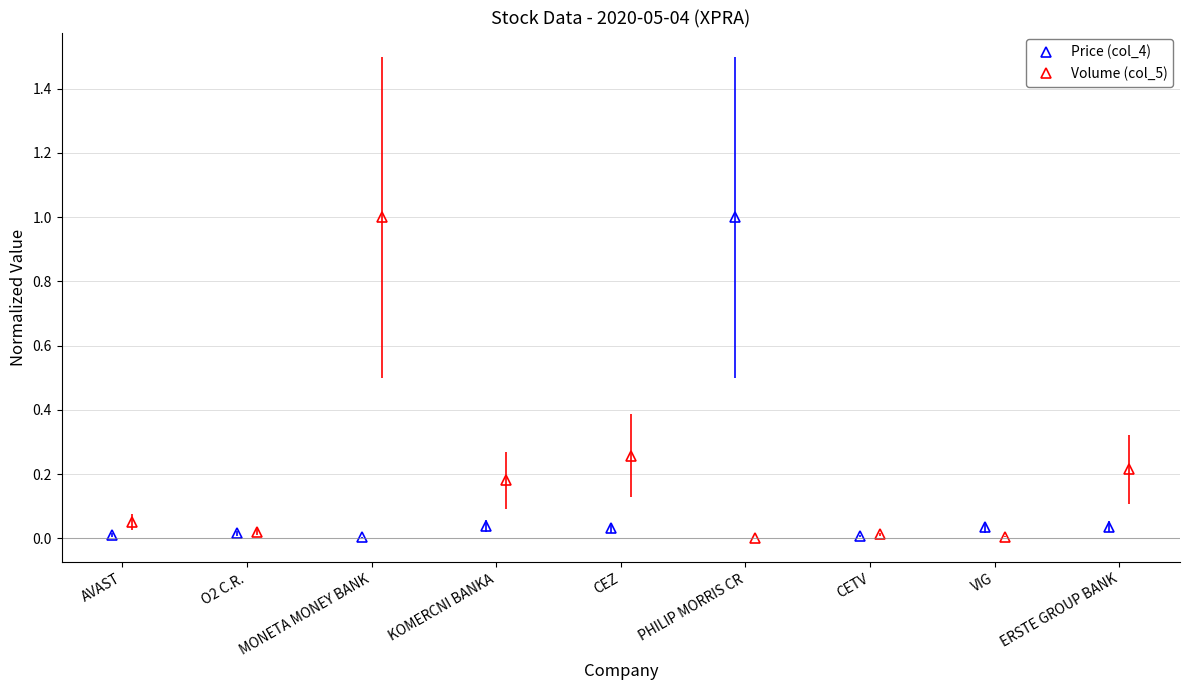

What is the highest value of the Price (col_4) series?

1.0